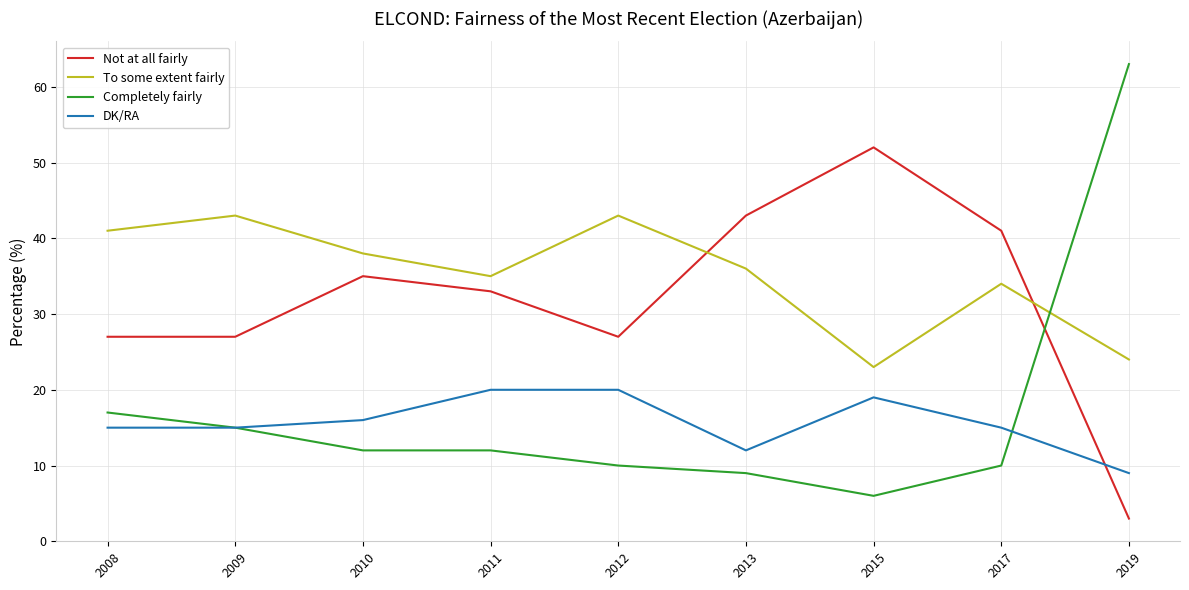

Reading left to right, transcribe all the data shown in this chart.

Not at all fairly: 2008=27	2009=27	2010=35	2011=33	2012=27	2013=43	2015=52	2017=41	2019=3
To some extent fairly: 2008=41	2009=43	2010=38	2011=35	2012=43	2013=36	2015=23	2017=34	2019=24
Completely fairly: 2008=17	2009=15	2010=12	2011=12	2012=10	2013=9	2015=6	2017=10	2019=63
DK/RA: 2008=15	2009=15	2010=16	2011=20	2012=20	2013=12	2015=19	2017=15	2019=9